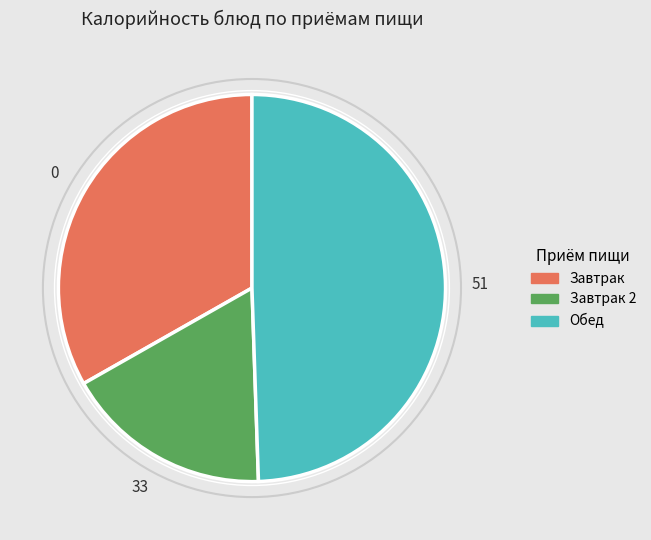

Is there any slice that represents more than half of the pie?

No